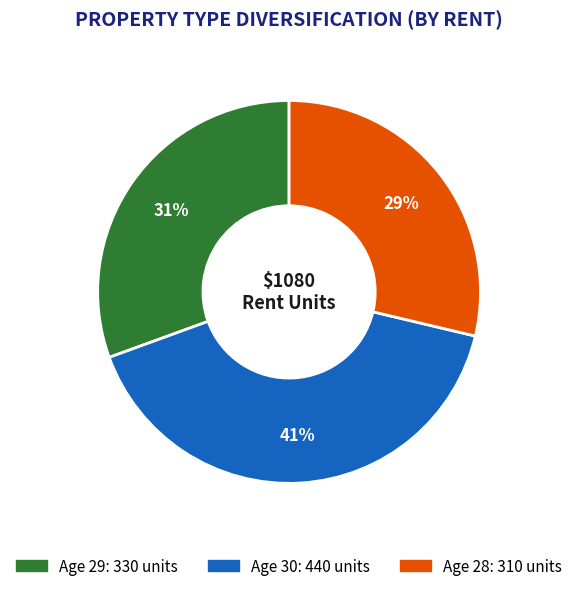

Is there a majority slice in this chart?

No